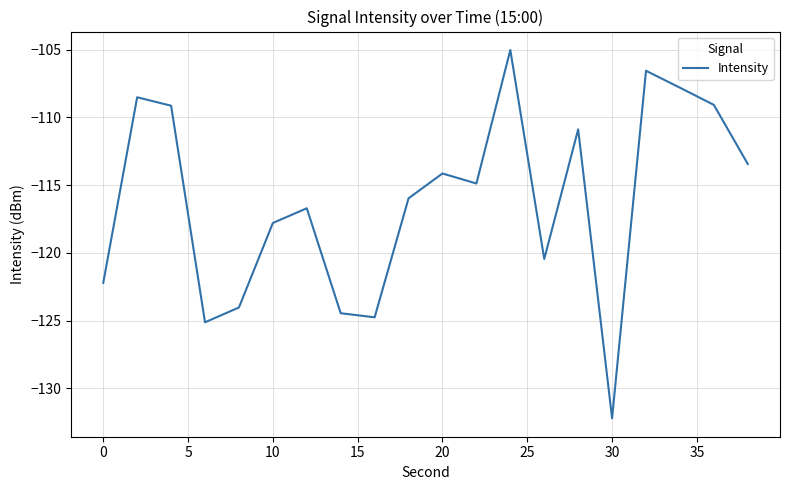

How many values are below -114?

12